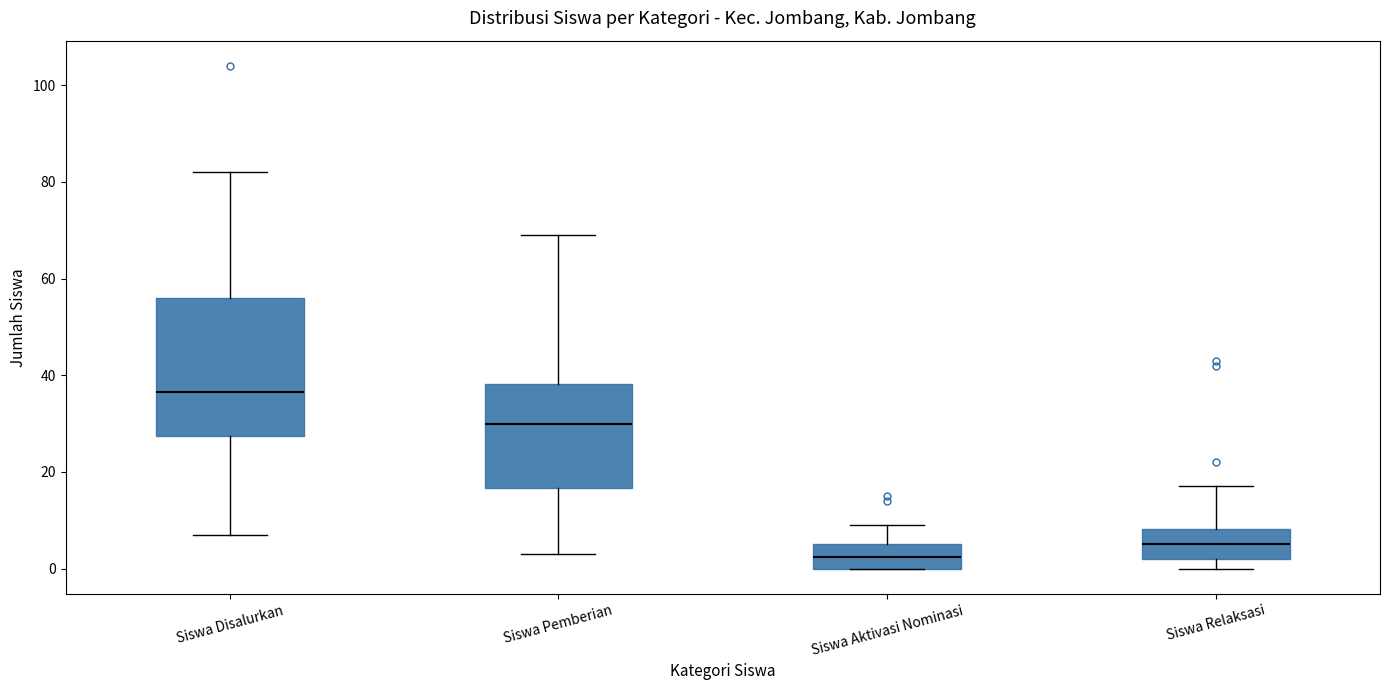

Reading left to right, read every box against the y-axis: the position of its median line, the range the box covers, and the ends of its whiskers. The values are not printed on the chart, so give them approximately, as read against the axis.

Siswa Disalurkan: median 36, box 28 to 56, whiskers 8 to 82
Siswa Pemberian: median 30, box 16 to 38, whiskers 4 to 70
Siswa Aktivasi Nominasi: median 2, box 0 to 6, whiskers 0 to 10
Siswa Relaksasi: median 6, box 2 to 8, whiskers 0 to 18